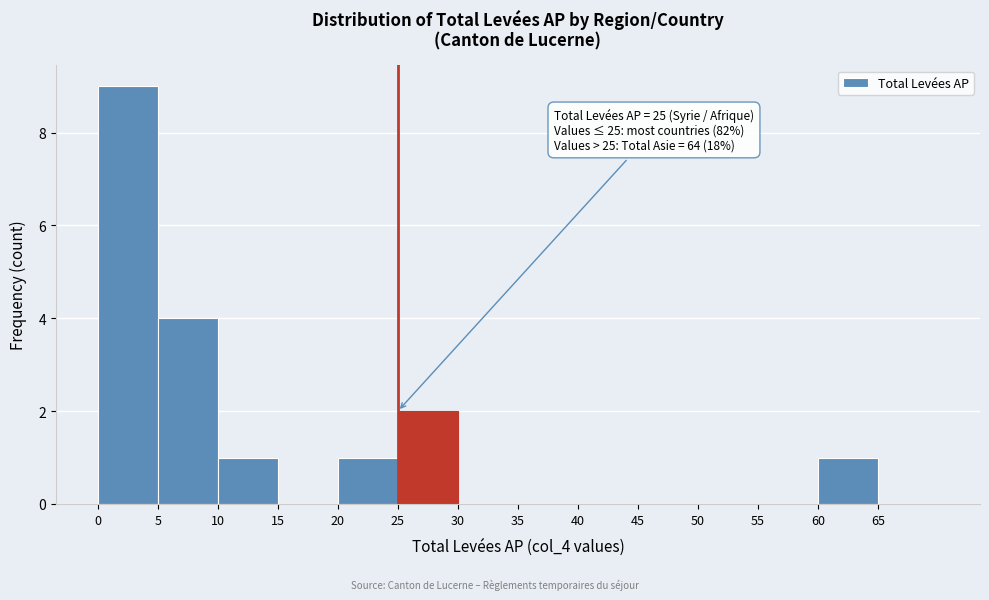

Over which range of the x-axis is the bar tallest?

0 to 5